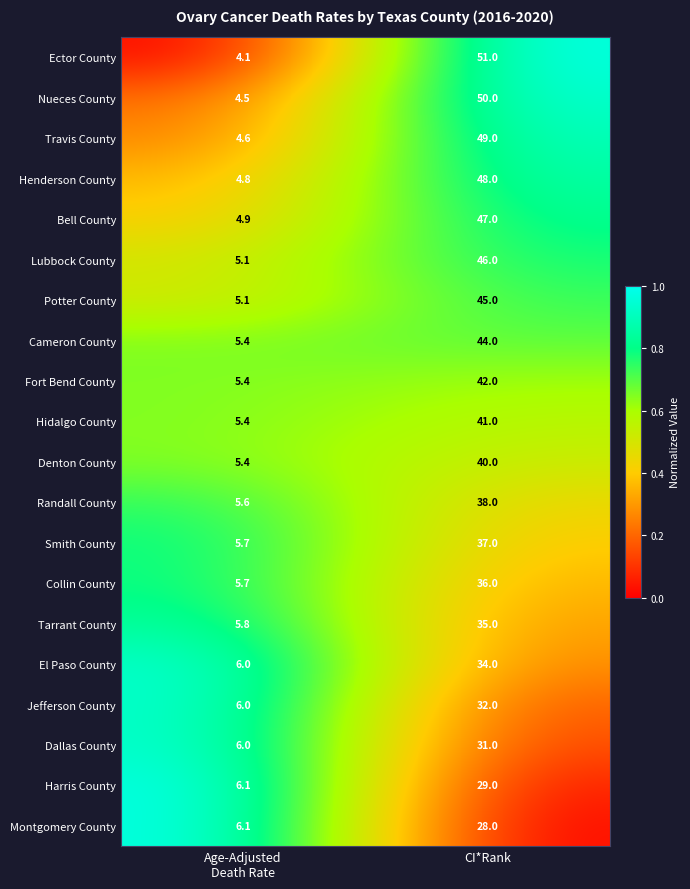

Which category has the highest value in the Denton County series?

CI*Rank